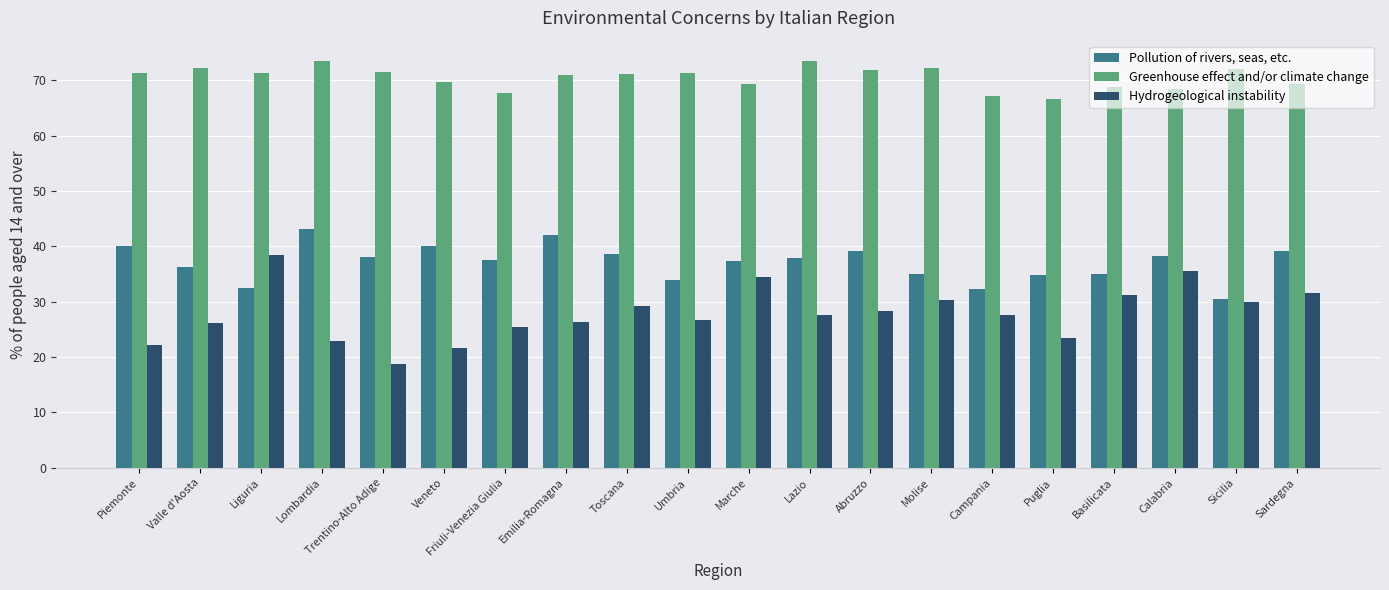

What is the total value across all series at Lombardia?

139.7